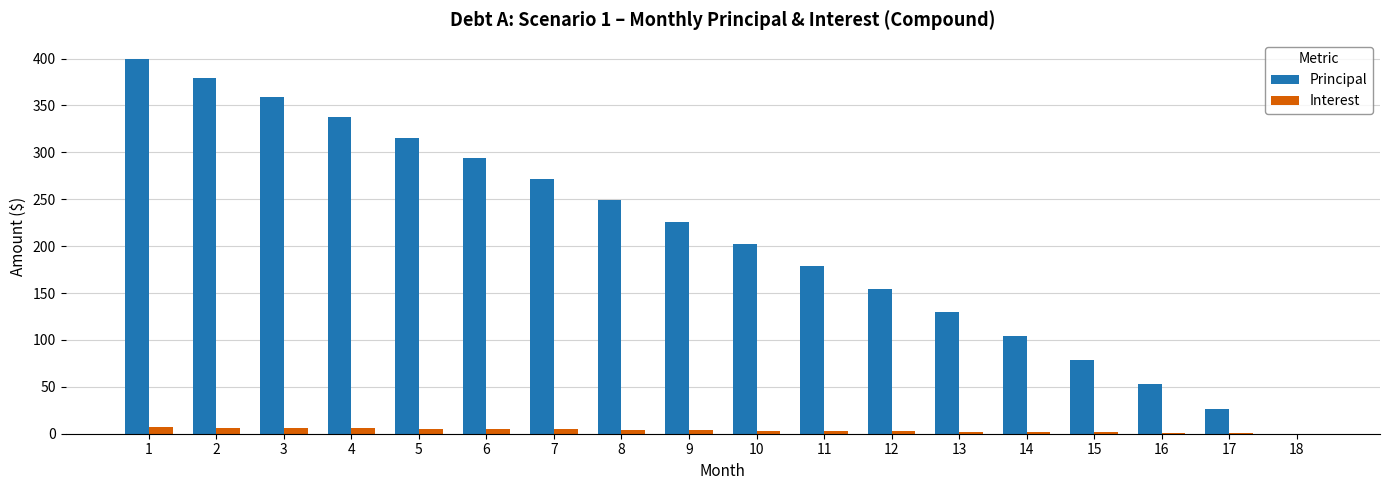

Which series has the largest total across all categories?

Principal